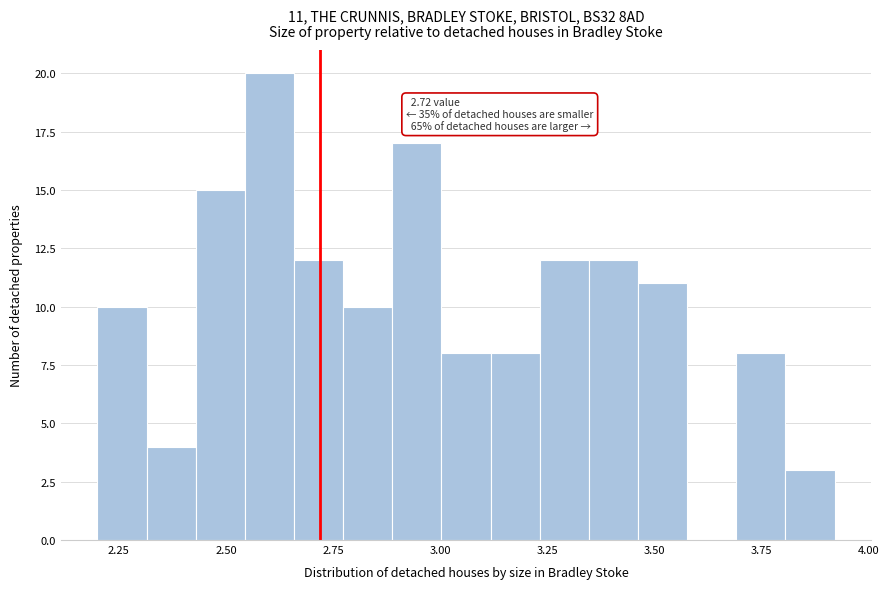

Around what value on the x-axis is the tallest bar? Give the approximate position of its centre, as read against the axis.

2.60